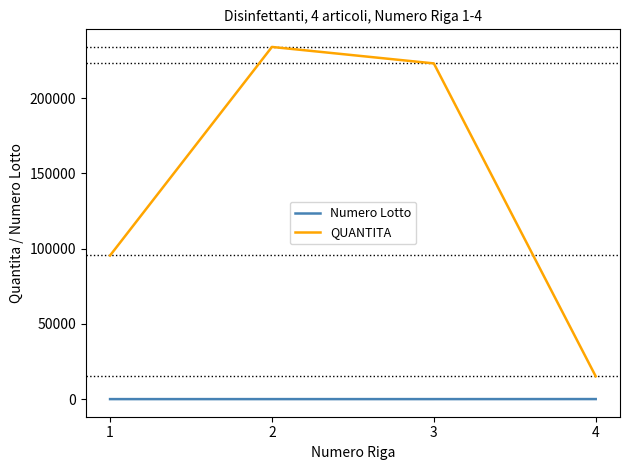

True or false: Numero Lotto and QUANTITA intersect in this chart.

False